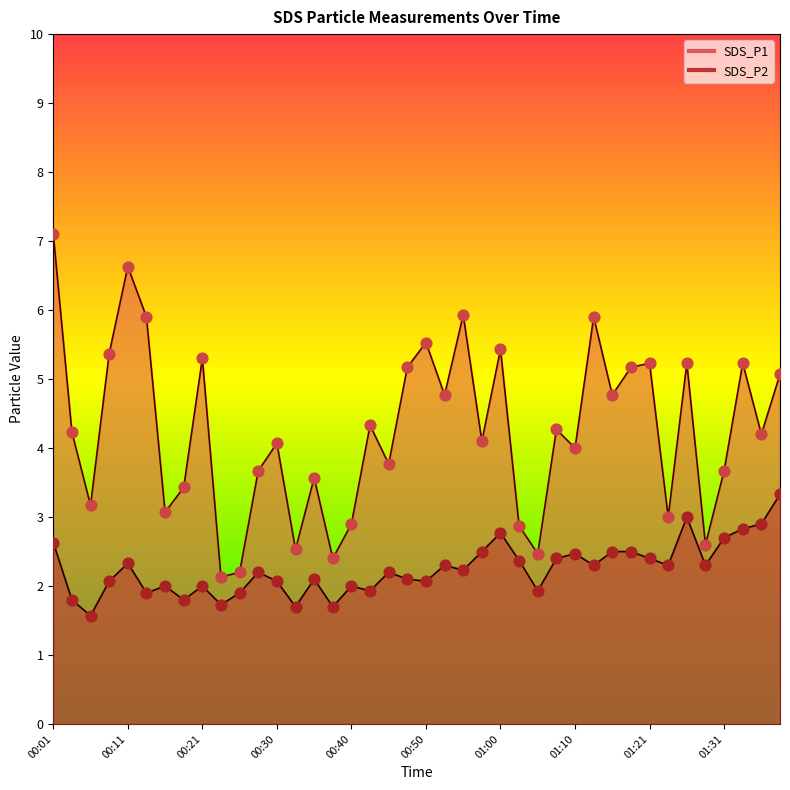

Which series has the widest spread of Y values?

SDS_P1